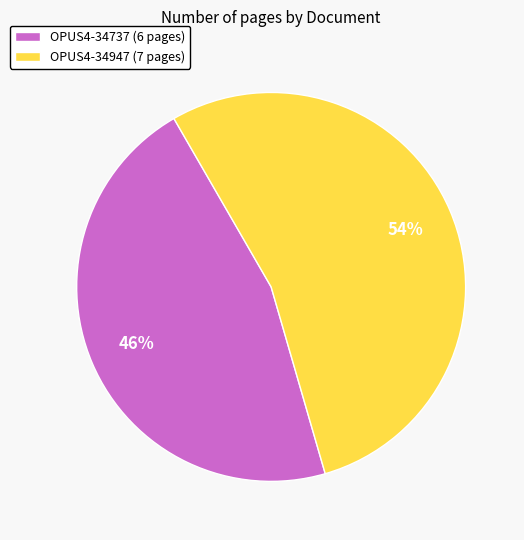

Which category has the biggest portion of the pie?

OPUS4-34947